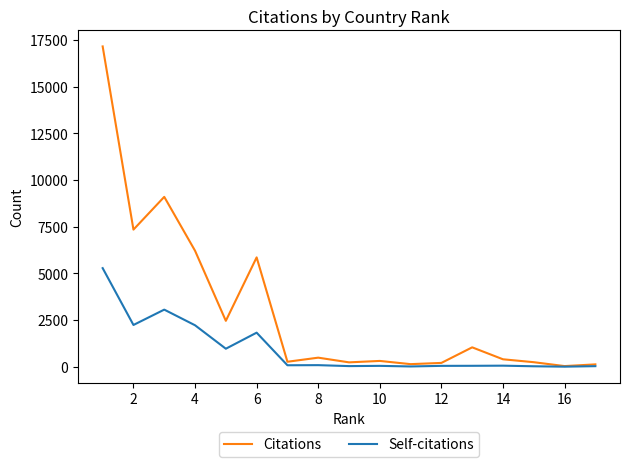

How many categories are shown in the chart?

17